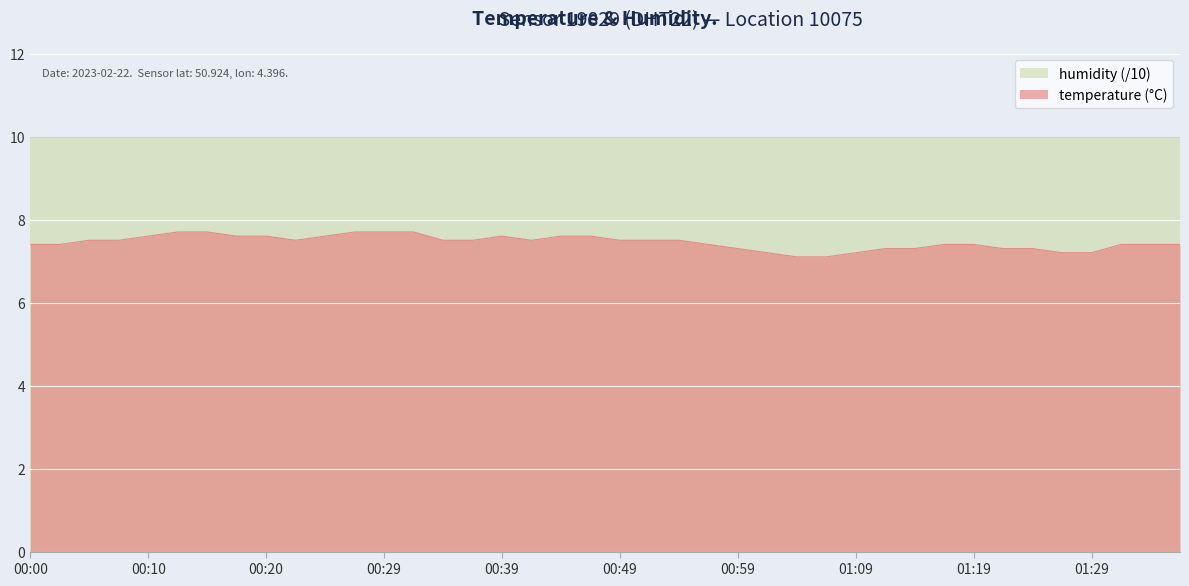

List the labels in order of value, smallest first.

01:04, 01:06, 01:01, 01:09, 01:26, 01:29, 00:59, 01:11, 01:14, 01:21, 01:24, 00:00, 00:02, 00:57, 01:16, 01:19, 01:31, 01:33, 01:36, 00:05, 00:07, 00:22, 00:34, 00:37, 00:42, 00:49, 00:52, 00:54, 00:10, 00:17, 00:20, 00:25, 00:39, 00:44, 00:47, 00:12, 00:15, 00:27, 00:29, 00:32